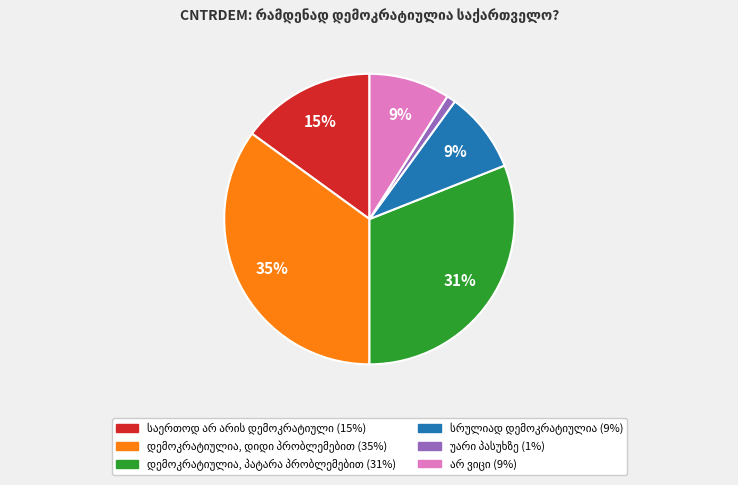

To the nearest percent, what is the average slice percentage?

17%